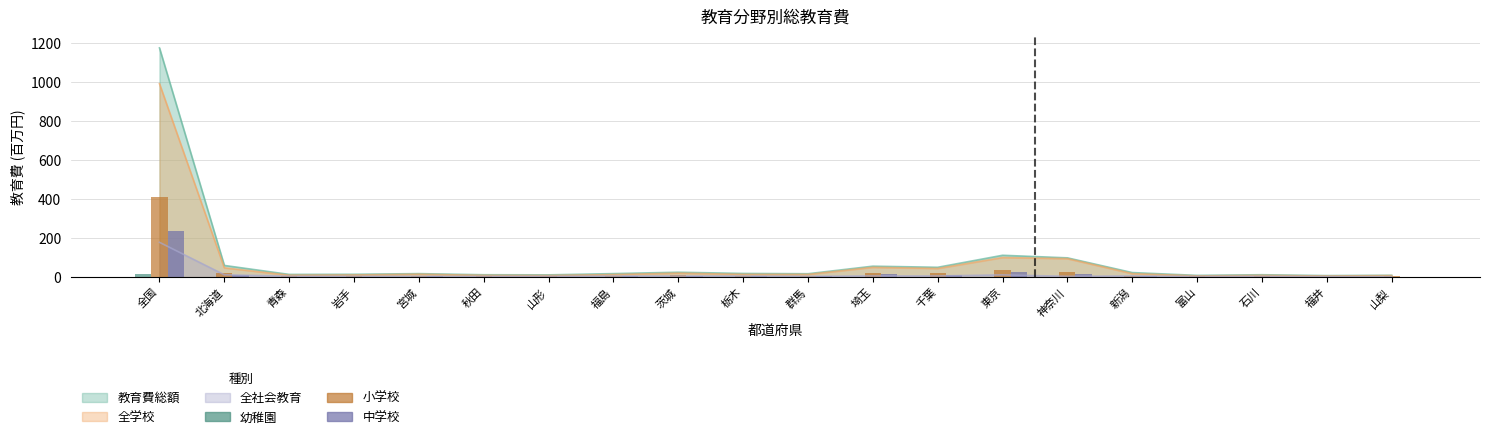

The value of 中学校 at 石川 is 3.5. True or false?

False